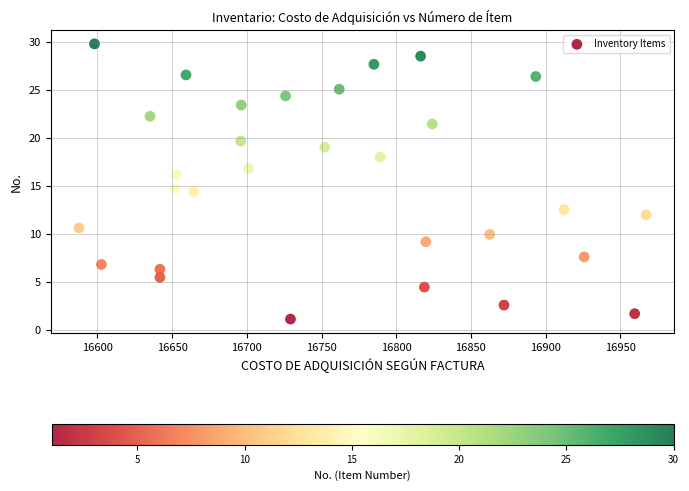

What is the range of X values (max minus min)?

379.7